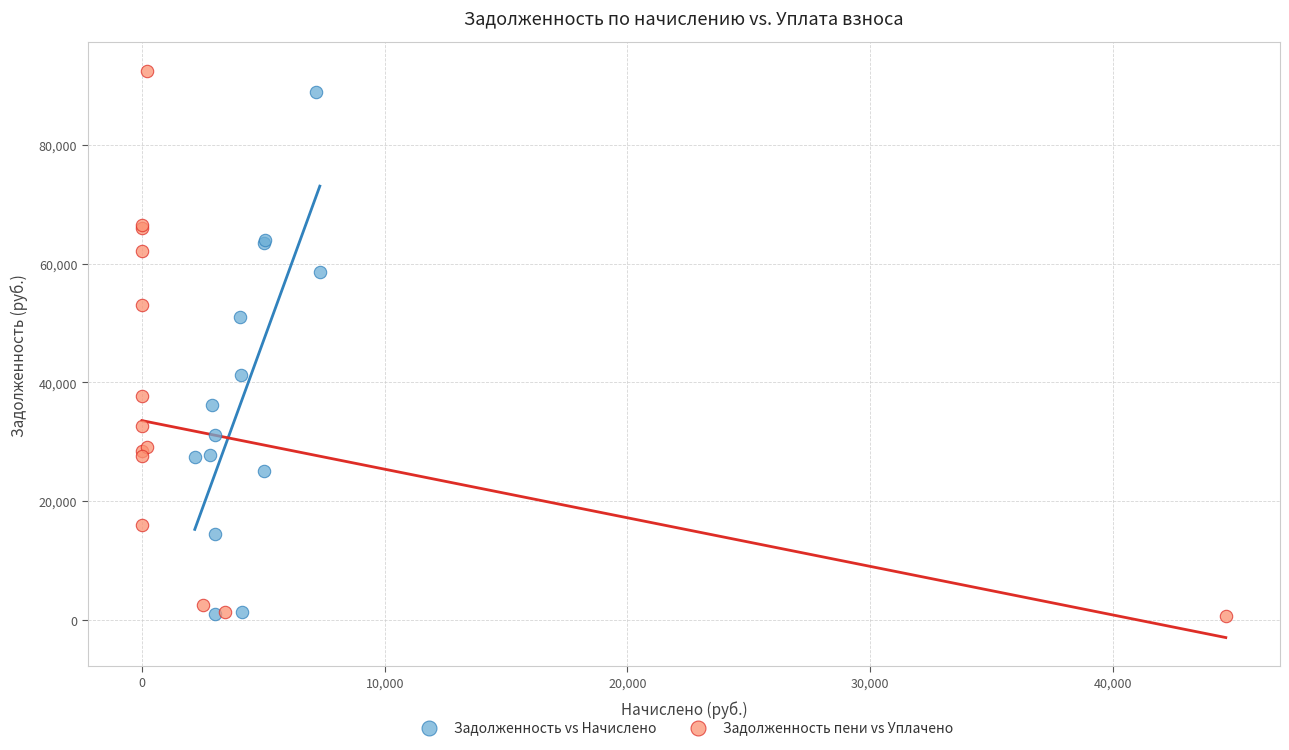

What are all the series names shown in the legend?

Задолженность vs Начислено, Задолженность пени vs Уплачено